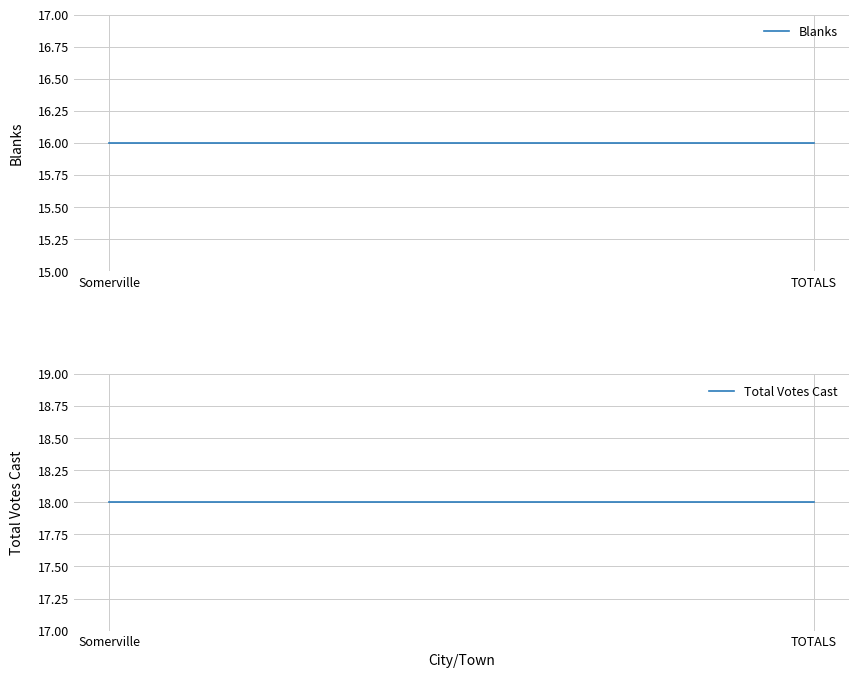

At which label is Total Votes Cast closest to 18?

Somerville